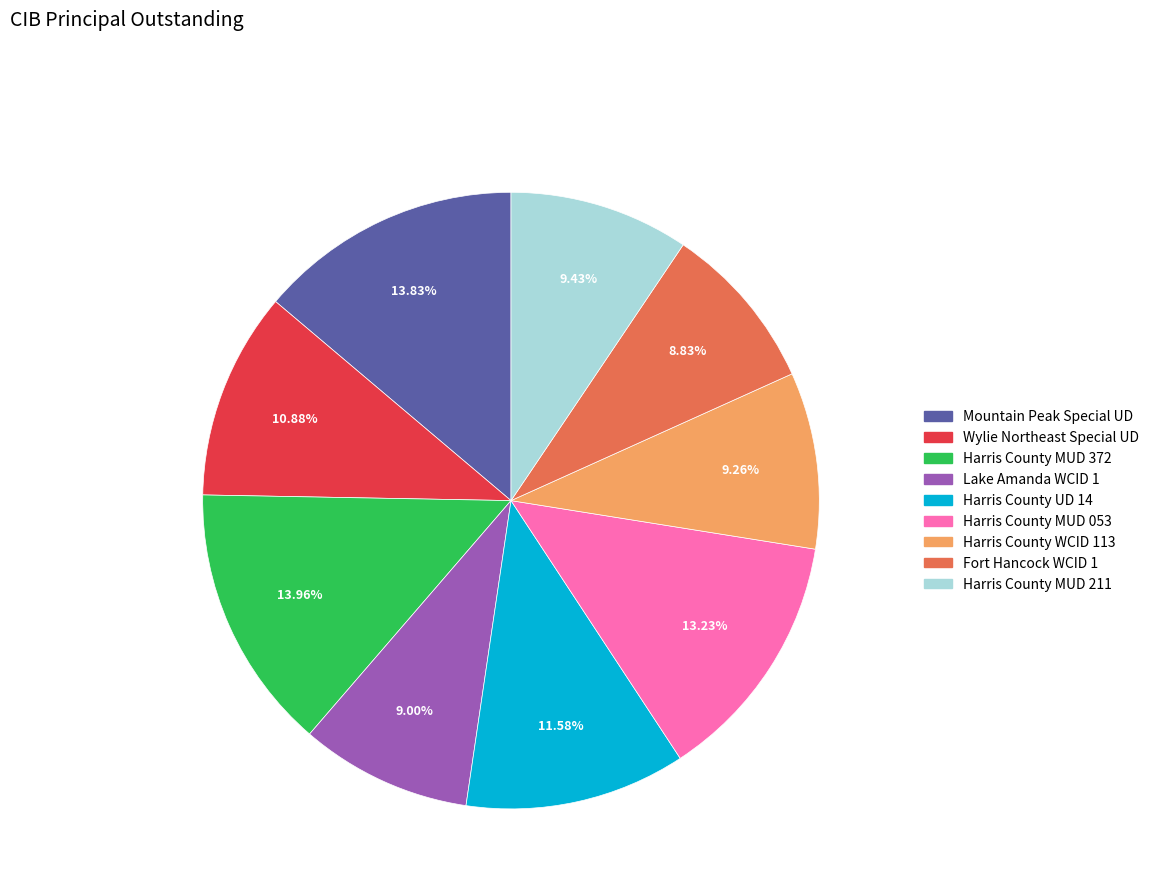

Does Lake Amanda WCID 1 account for over 50% of the chart?

No